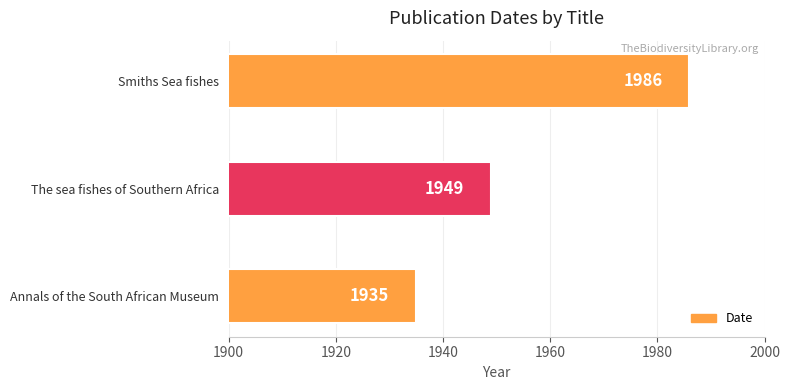

Is it true that the value at The sea fishes of Southern Africa is 1949?

True